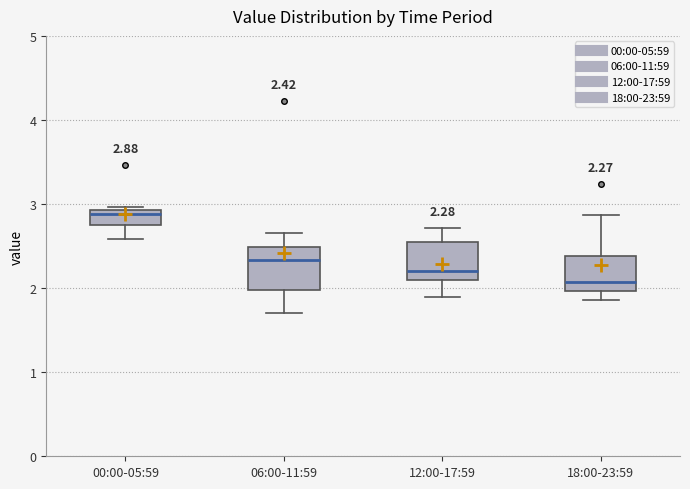

Which box's median line is the lowest?

18:00-23:59